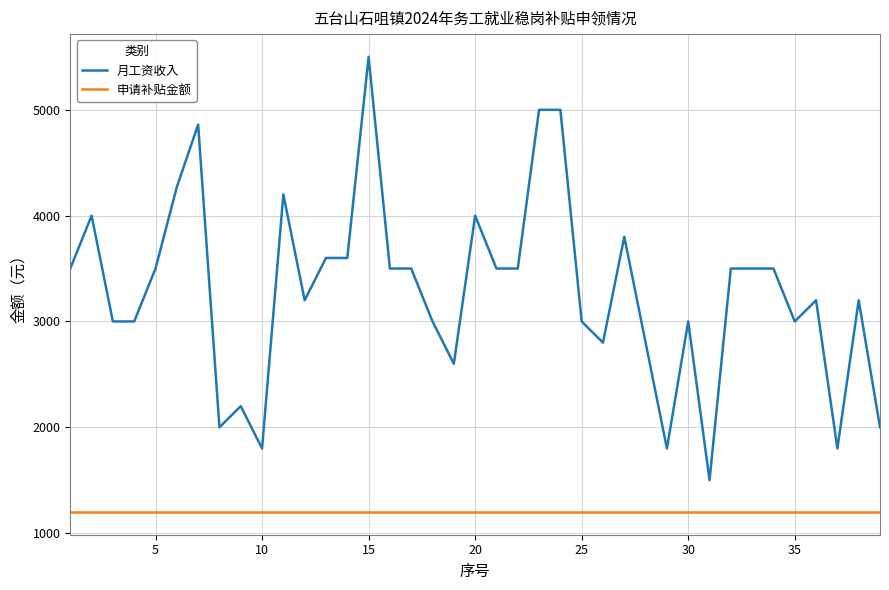

True or false: 月工资收入 has more than 2 points higher than both neighbors.

True